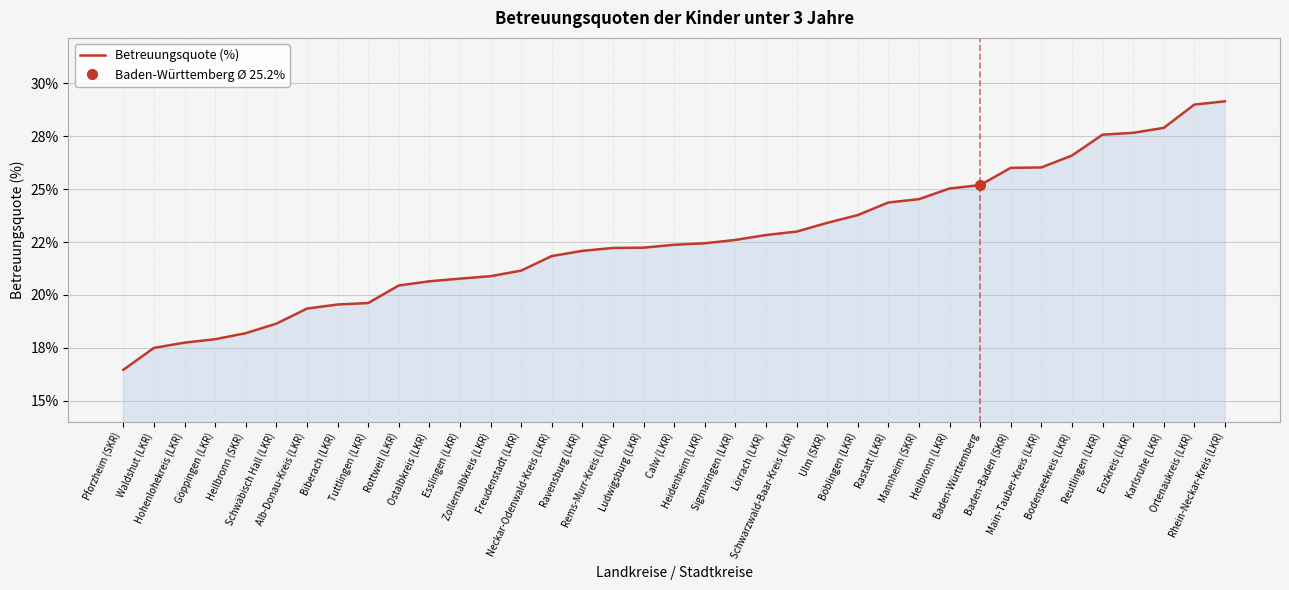

Where does the data first go above 22?

Ravensburg (LKR)